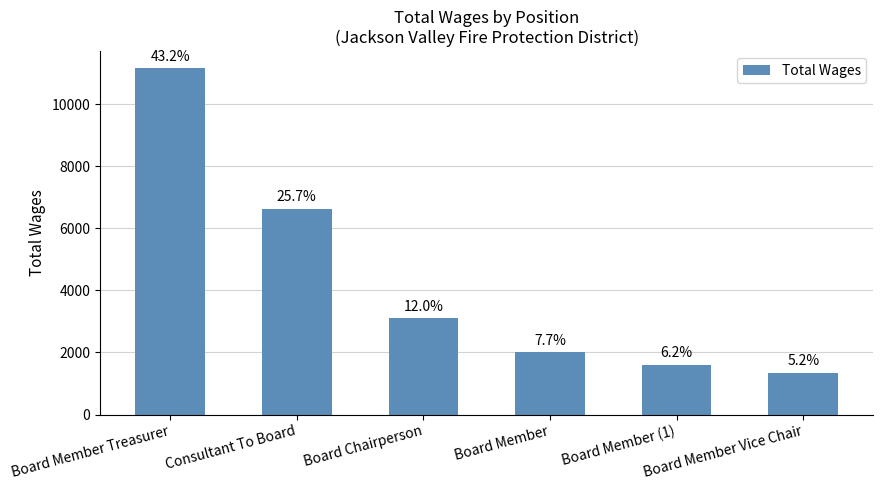

List the labels in order of value, smallest first.

Board Member Vice Chair, Board Member (1), Board Member, Board Chairperson, Consultant To Board, Board Member Treasurer